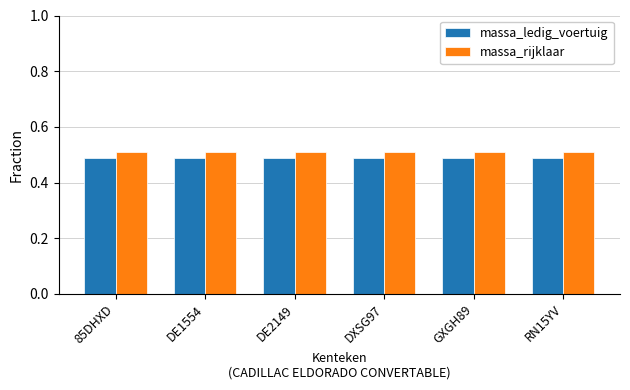

Are the bars grouped side by side (vs. stacked)?

Yes